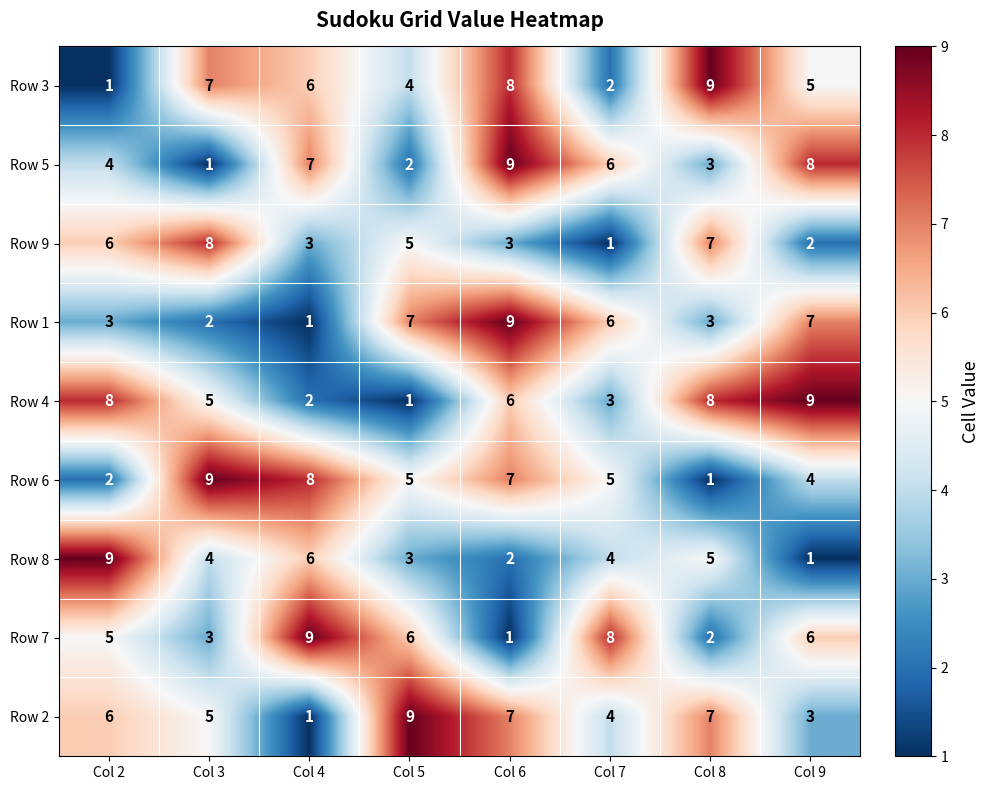

Read the Row 6 value at Col 7.

5